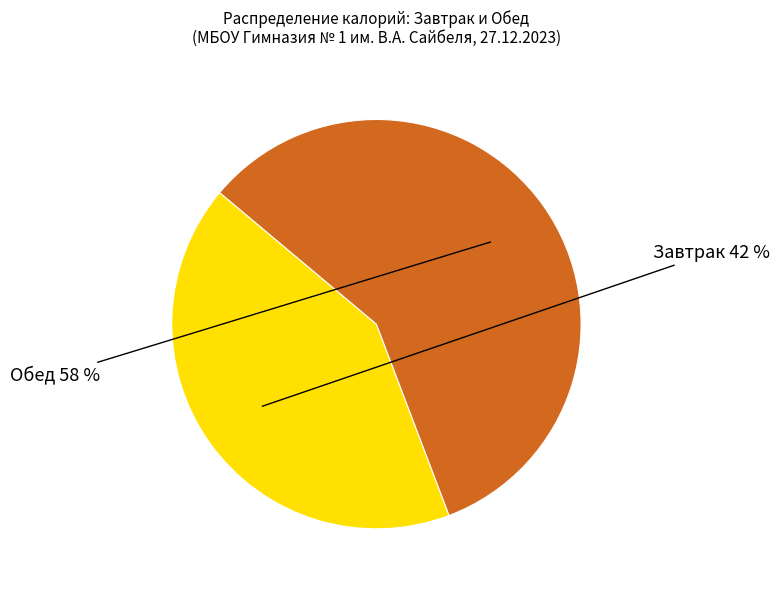

Is the sum of Обед and Завтрак greater than half?

Yes